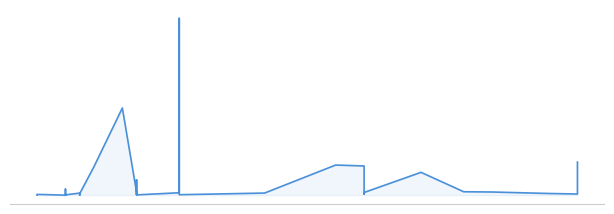

Read the value at 2021-12-08, to the nearest 10.

265000